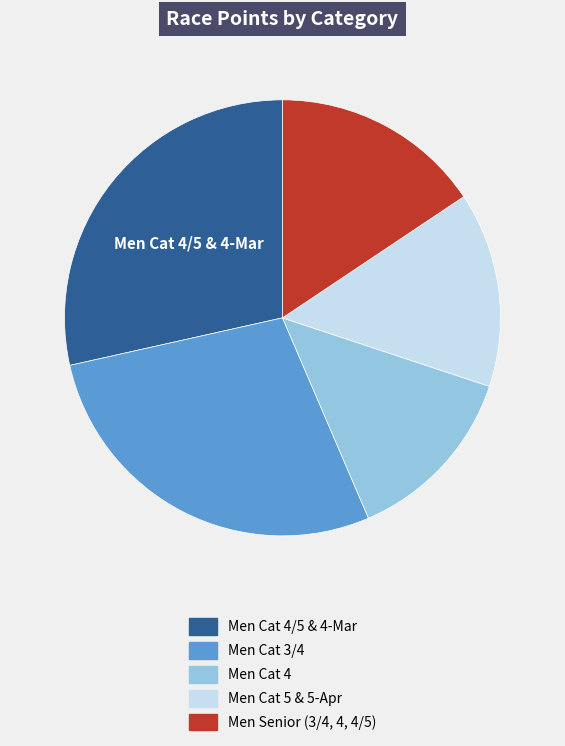

Does any single category account for the majority?

No